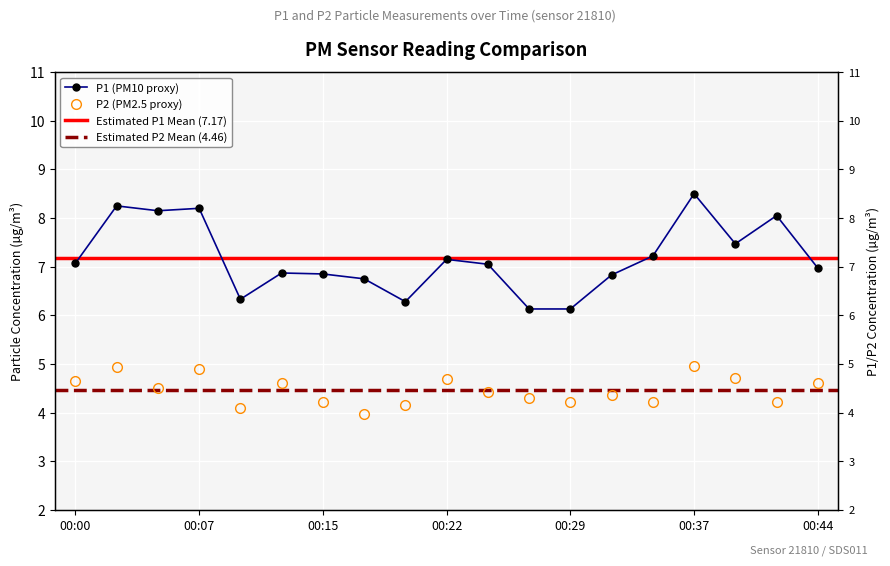

How many data points in P1 are above 7?

10